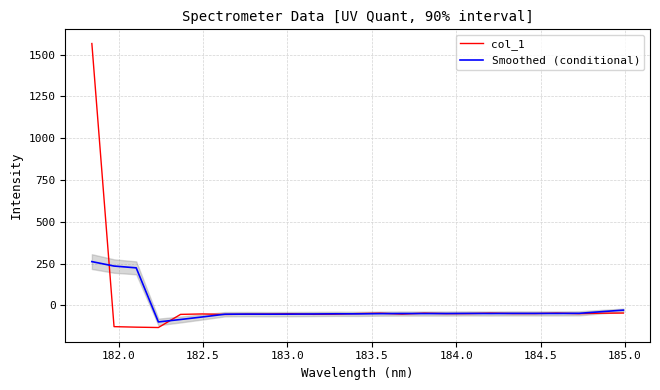

In Smoothed (conditional), how many points are higher than both neighbors (excluding endpoints)?

5